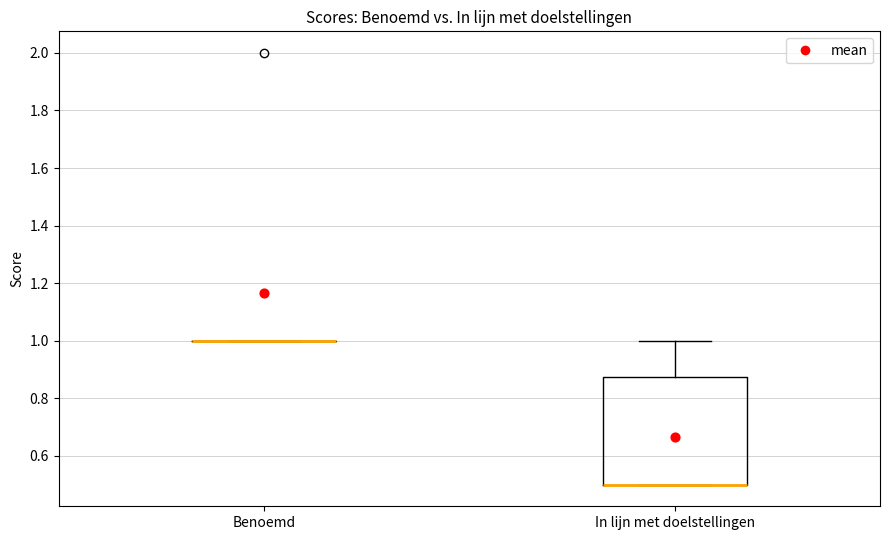

Reading left to right, transcribe this box plot: for each box, give where its median line is, the range the box spans, and where its two whiskers end, as read against the y-axis. The values are not printed on the chart, so give them approximately, as read against the axis.

Benoemd: box collapsed to a line at 1.00, whiskers 1.00 to 1.00
In lijn met doelstellingen: median 0.50 (drawn on the box's lower edge), box 0.50 to 0.88, whiskers 0.50 to 1.00